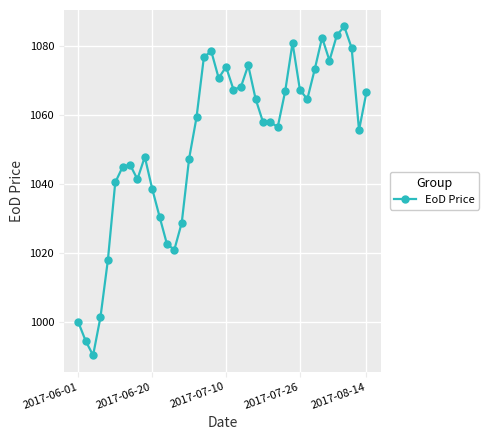

What is the sum of all values?

42099.5